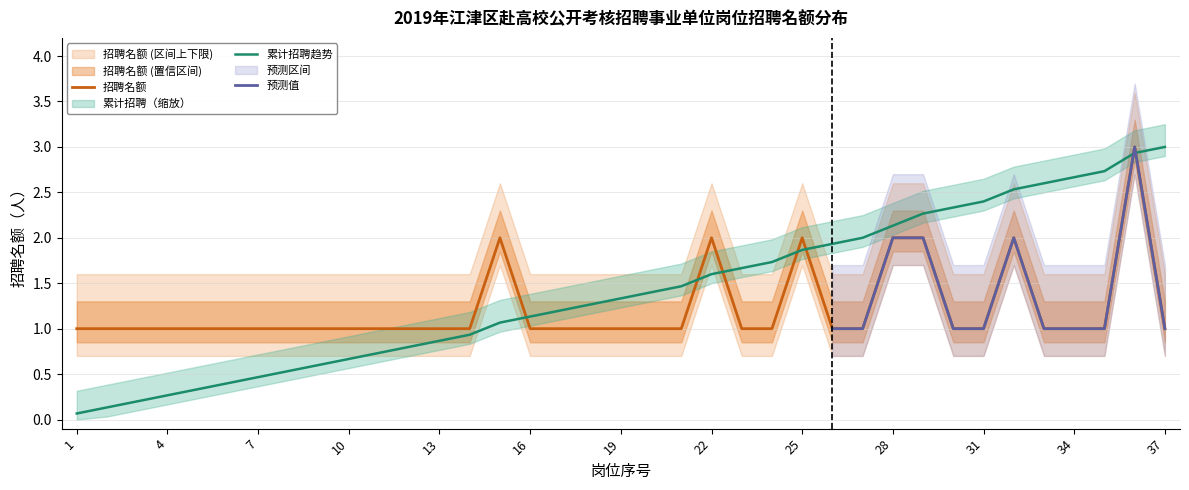

Reading right to left, transcribe all the data shown in this chart.

1	3	1	1	1	2	1	1	2	2	1	1	2	1	1	2	1	1	1	1	1	1	2	1	1	1	1	1	1	1	1	1	1	1	1	1	1